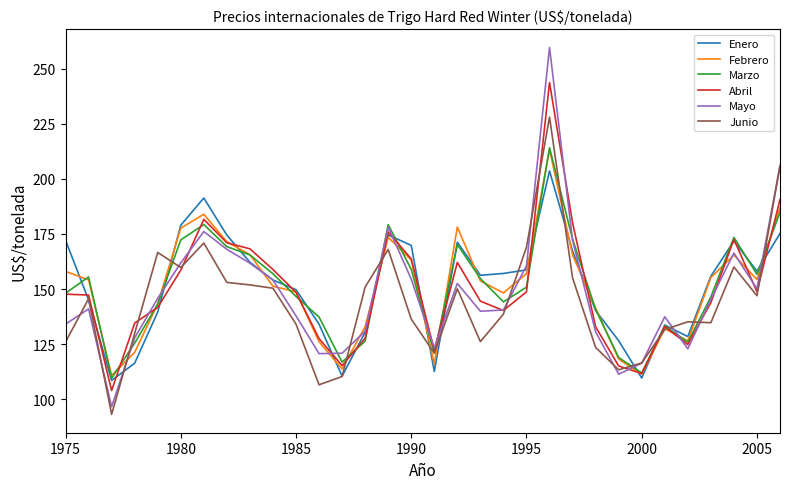

Does the chart display data point markers on the line(s)?

No